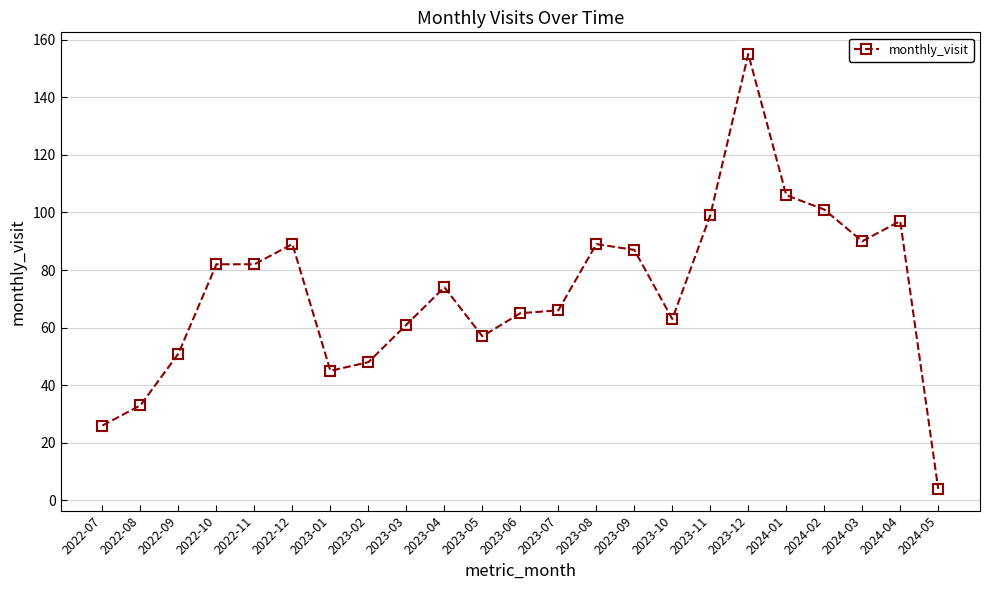

True or false: there are more than 1 points higher than both neighbors.

True